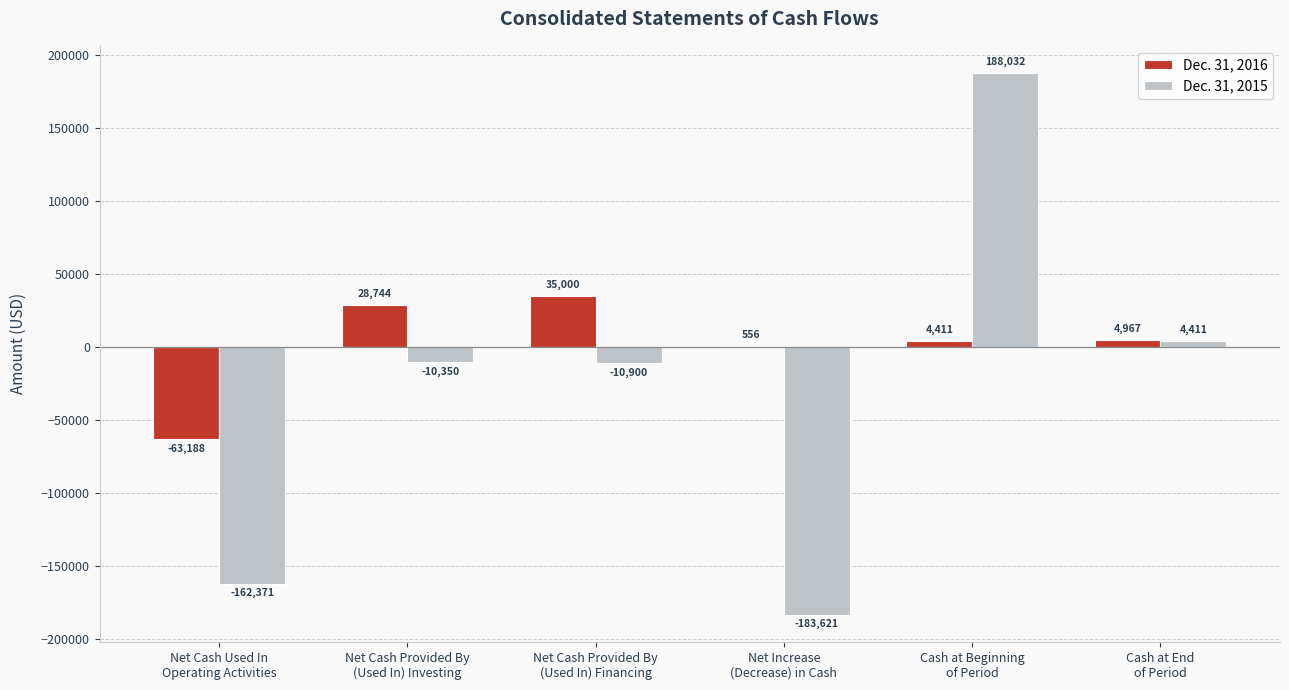

Count the number of data series in this chart.

2